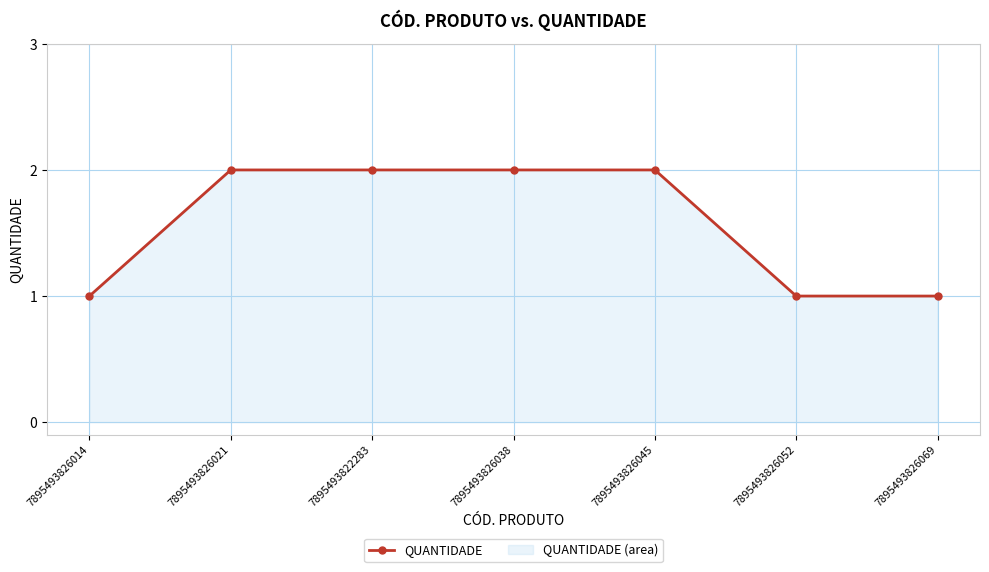

How many values are between 1 and 2?

7